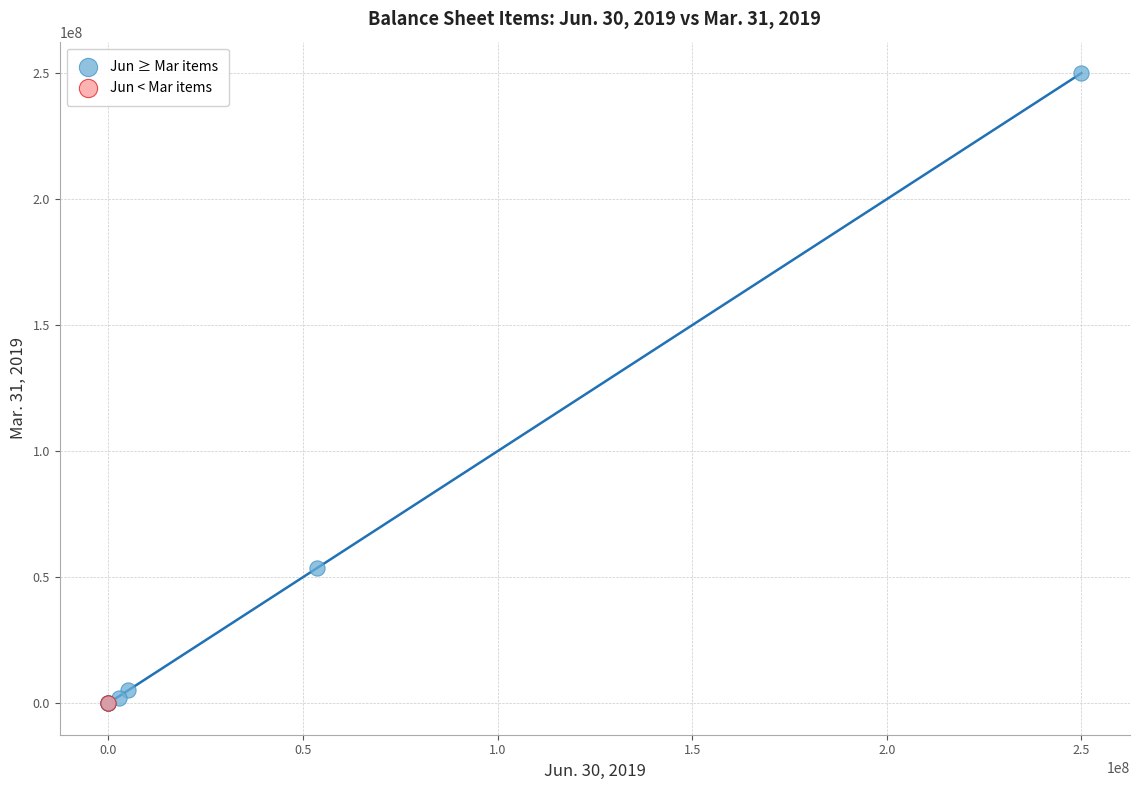

What are all the series names shown in the legend?

Jun ≥ Mar items, Jun < Mar items